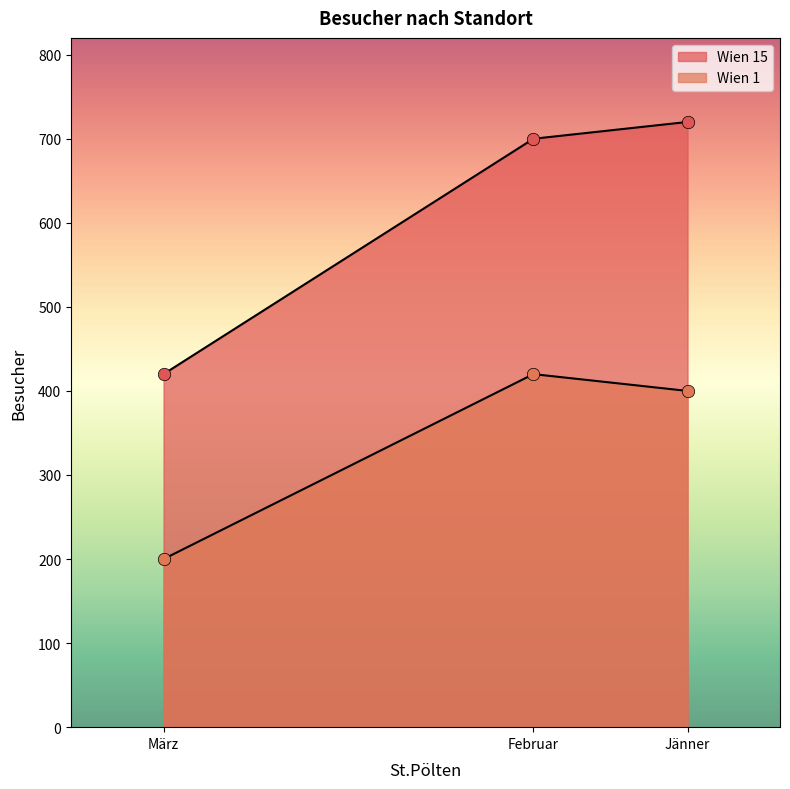

At which category is the sum across all series the highest?

Jänner